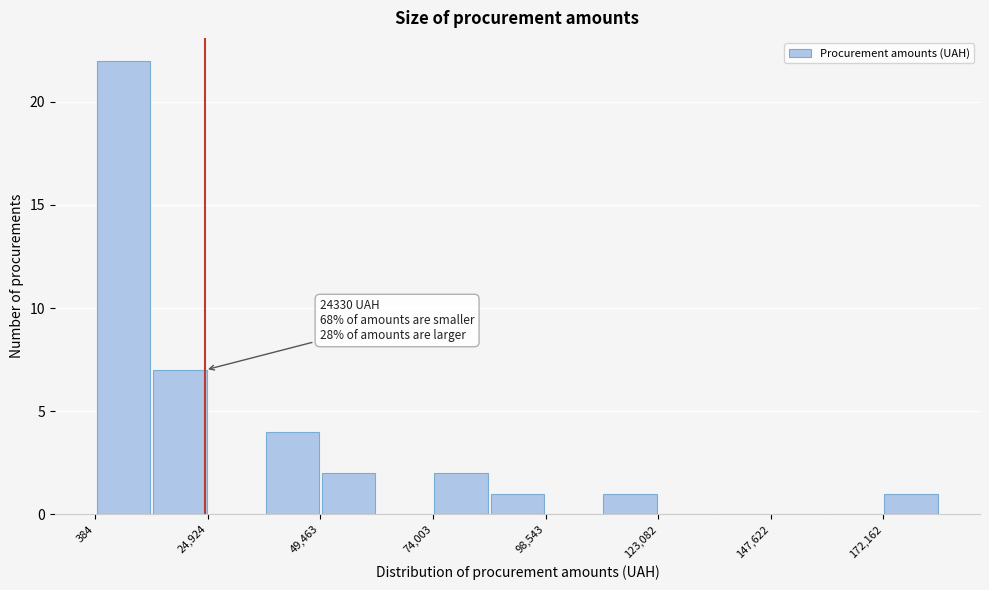

Read against the x-axis, roughly where is the centre of the tallest bar?

5000